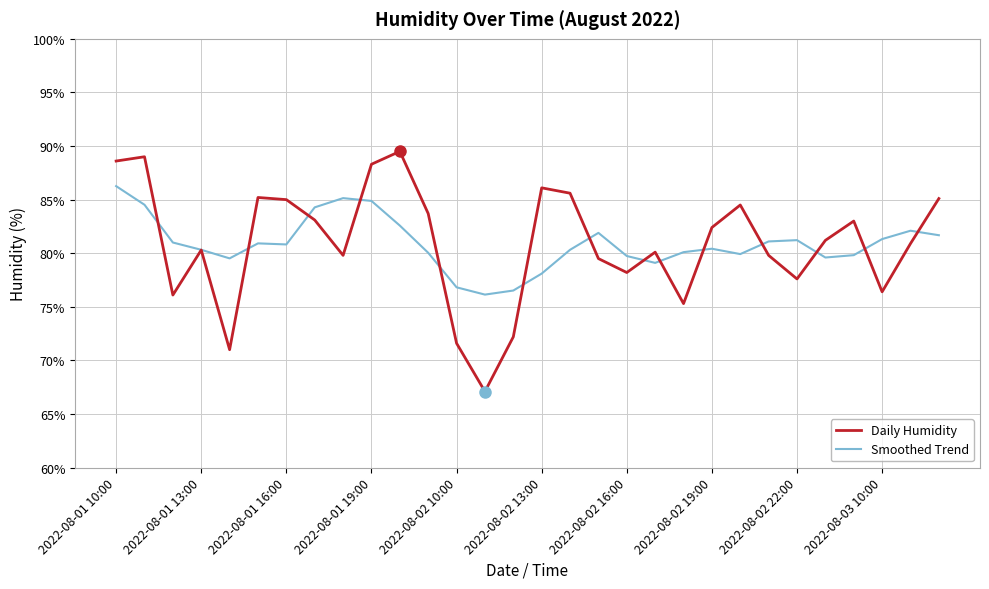

Rank the series by their maximum value, from lowest to highest.

Smoothed Trend, Daily Humidity